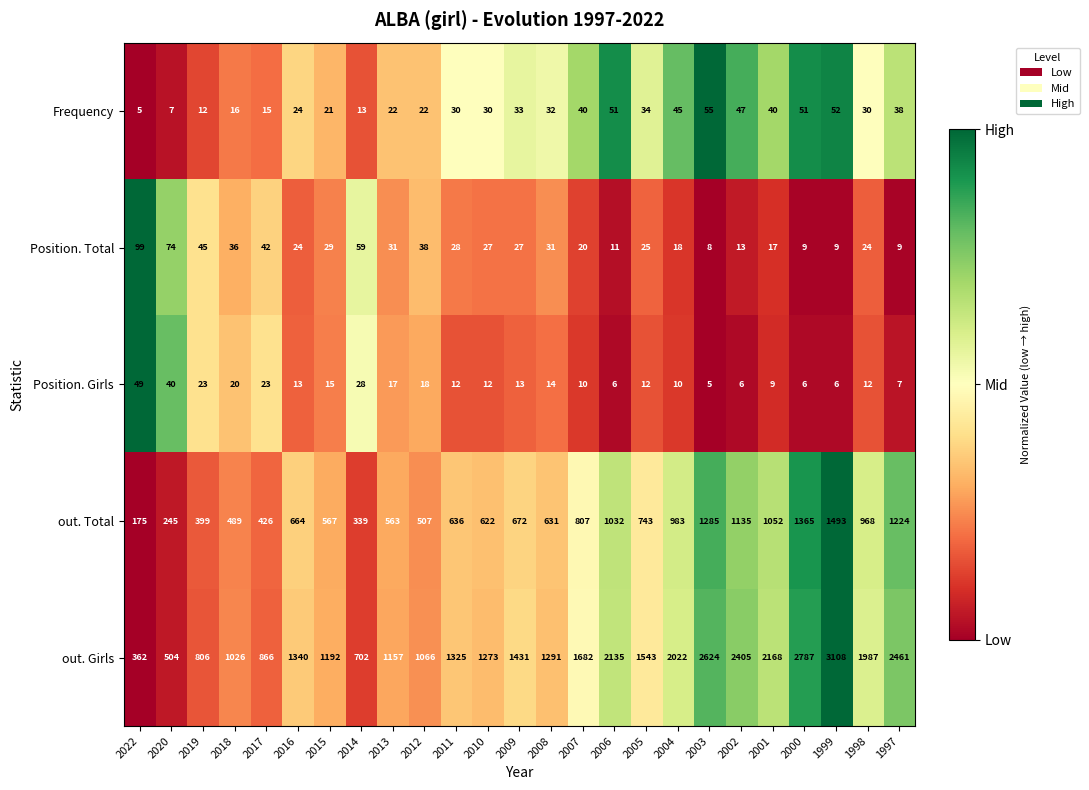

How many data points does each series have?

25